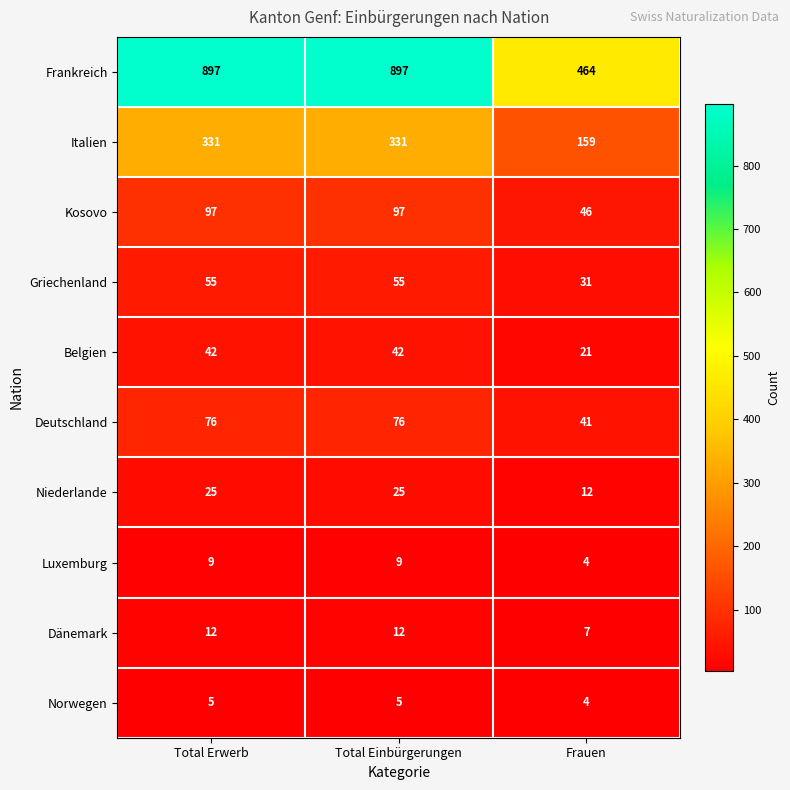

Which series has the largest total across all categories?

Frankreich